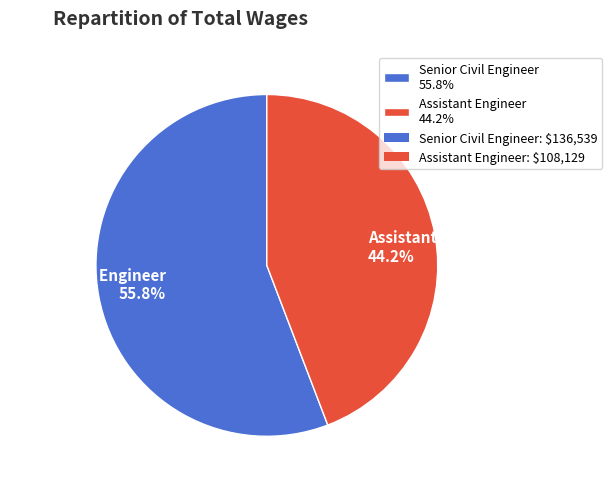

What is the majority slice?

Senior Civil Engineer